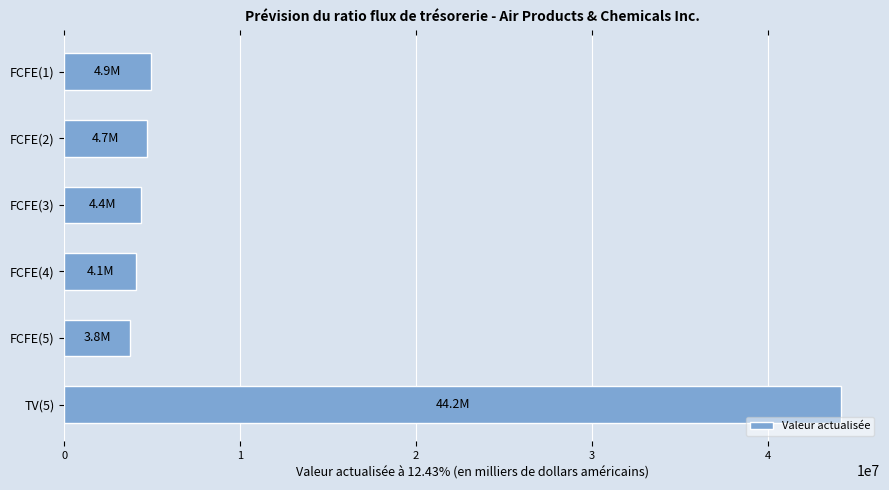

What is the label of the 5th bar from the bottom?

FCFE(2)